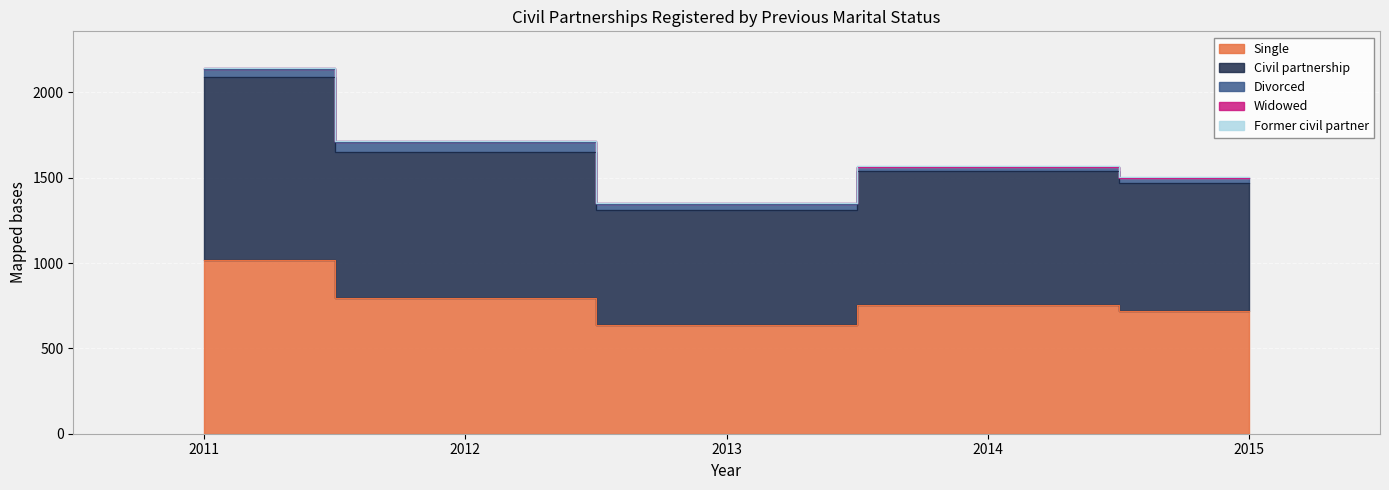

How many lines are shown in the chart?

5